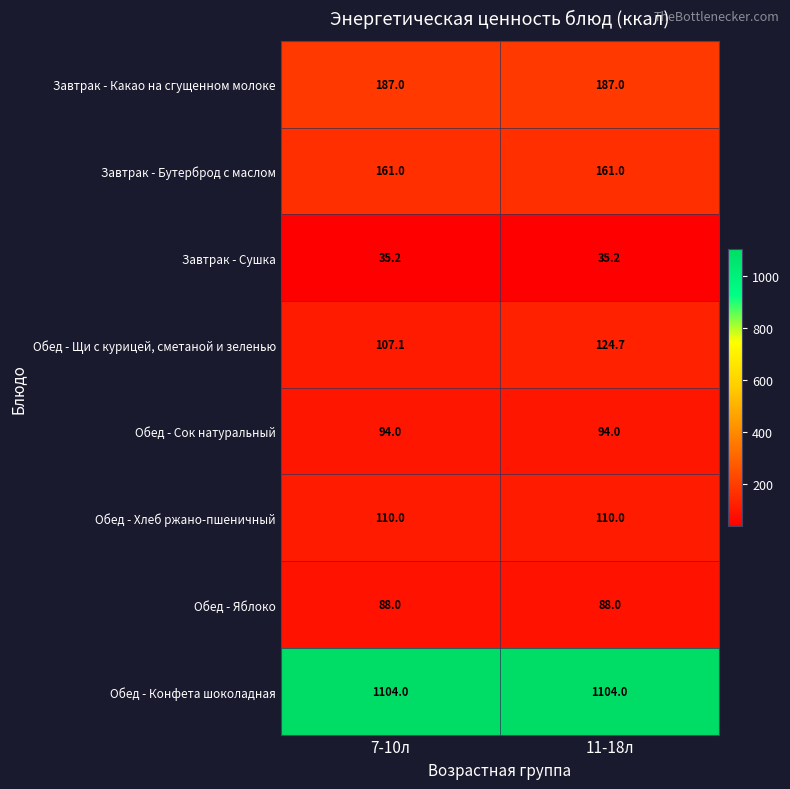

True or false: Обед - Хлеб ржано-пшеничный has a value of 170.5 at 11-18л.

False